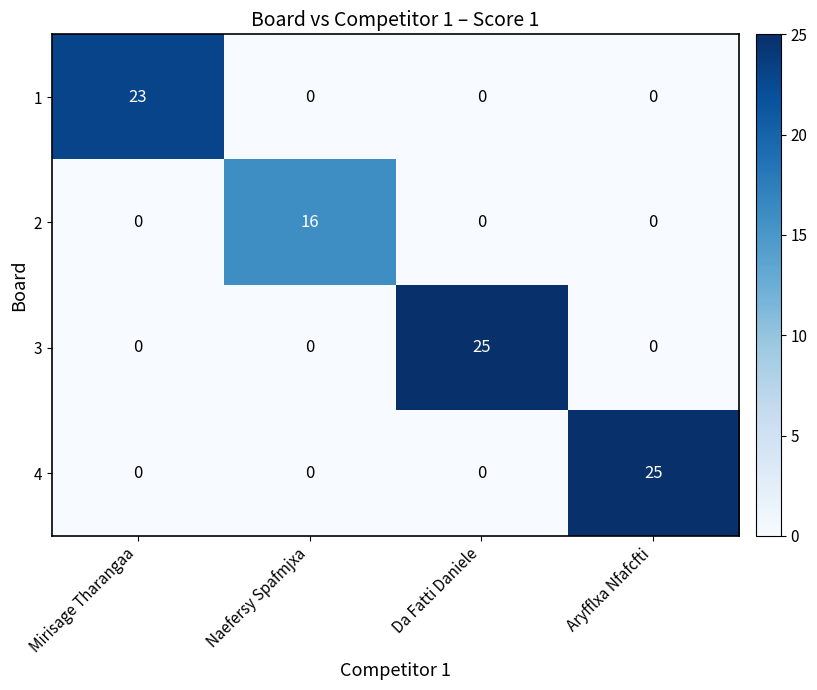

Is the value of 2 at Da Fatti Daniele greater than the value of 4 at Aryfflxa Nfafcfti?

No